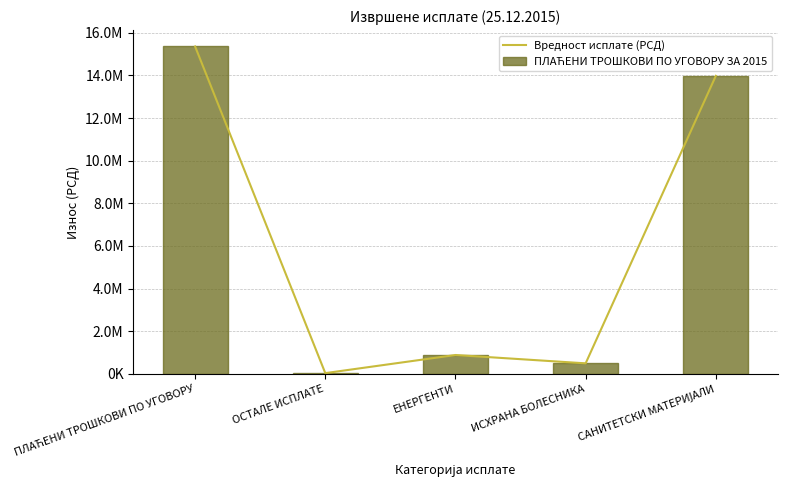

What is the difference between the maximum and minimum values in the ПЛАЋЕНИ ТРОШКОВИ ПО УГОВОРУ ЗА 2015 series?

15321224.3